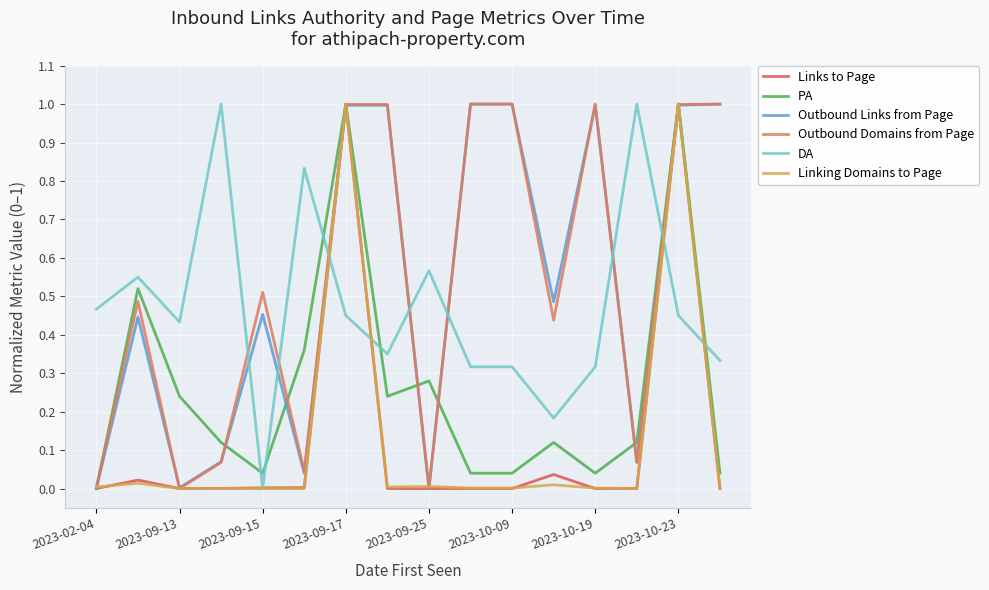

Does the chart display data point markers on the line(s)?

No